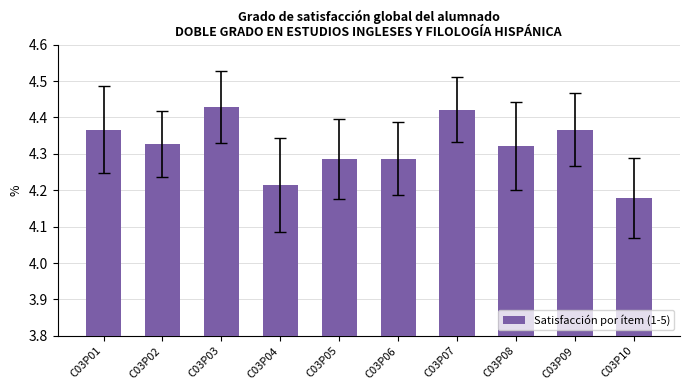

What is the sum of all values?

43.2